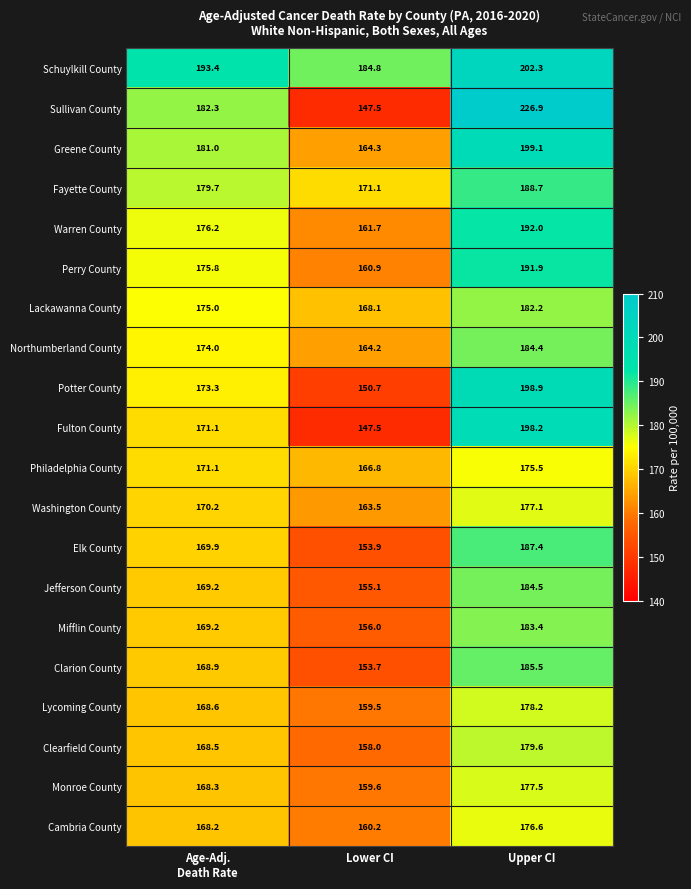

Is it true that Clearfield County equals 179.6 at Upper CI?

True